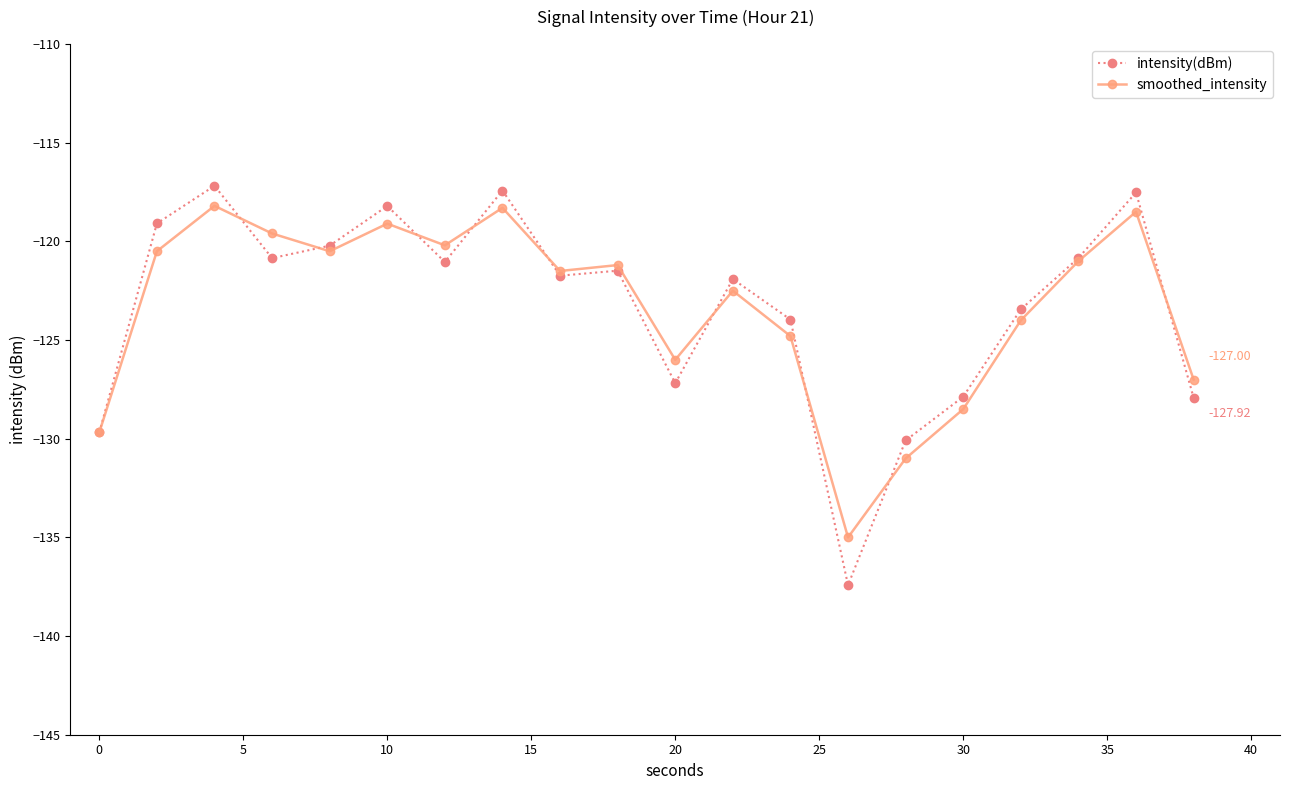

True or false: smoothed_intensity has more than 1 points higher than both neighbors.

True